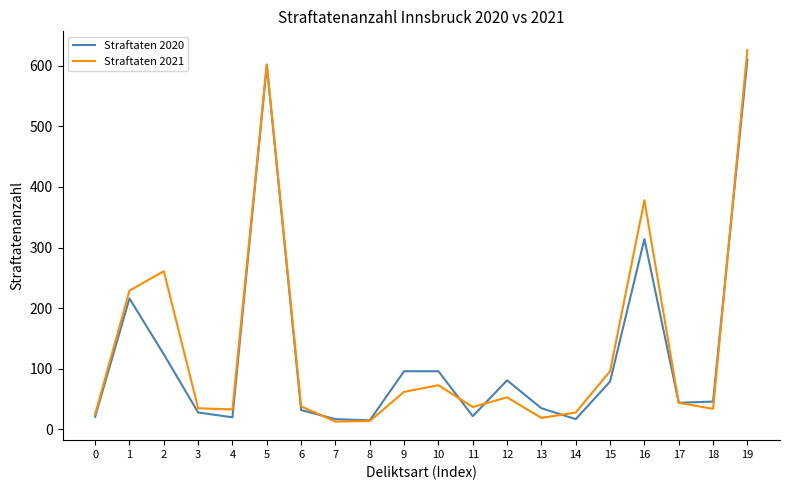

Does the chart have visible grid lines?

No